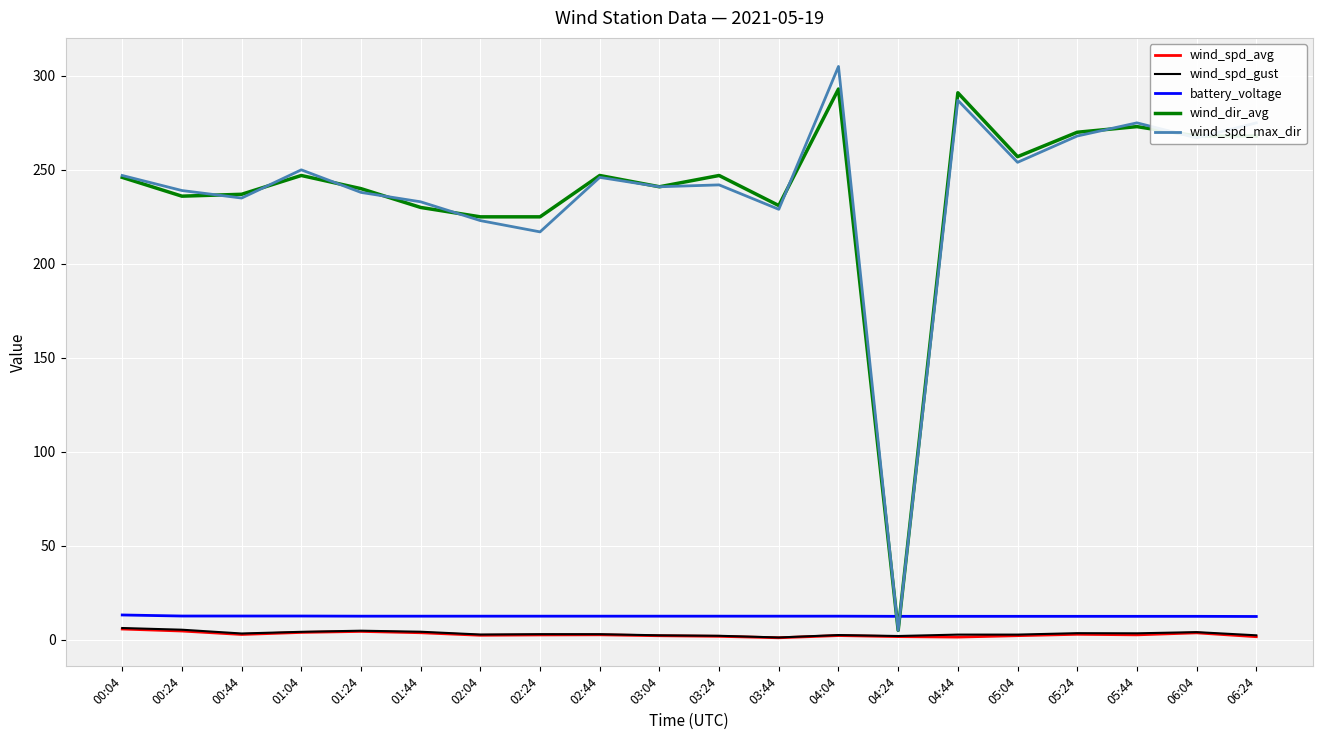

At which category is the sum across all series the highest?

04:04